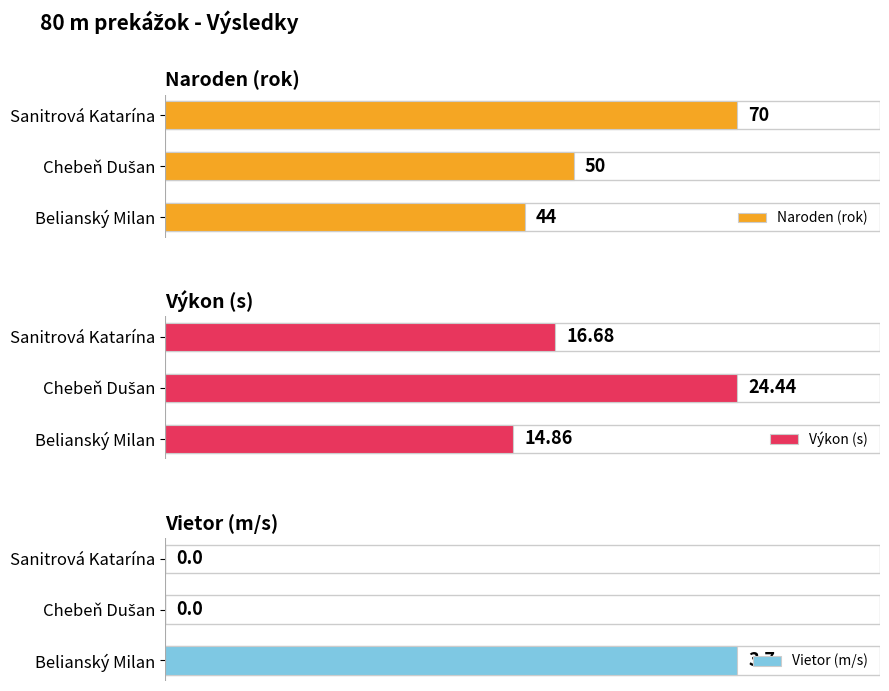

At which label is Výkon (s) closest to 19?

Sanitrová Katarína